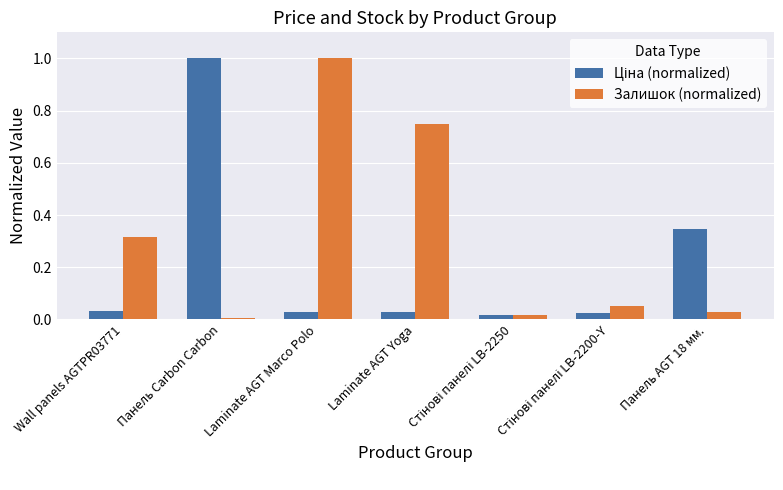

At which category is the sum across all series the highest?

Laminate AGT Marco Polo